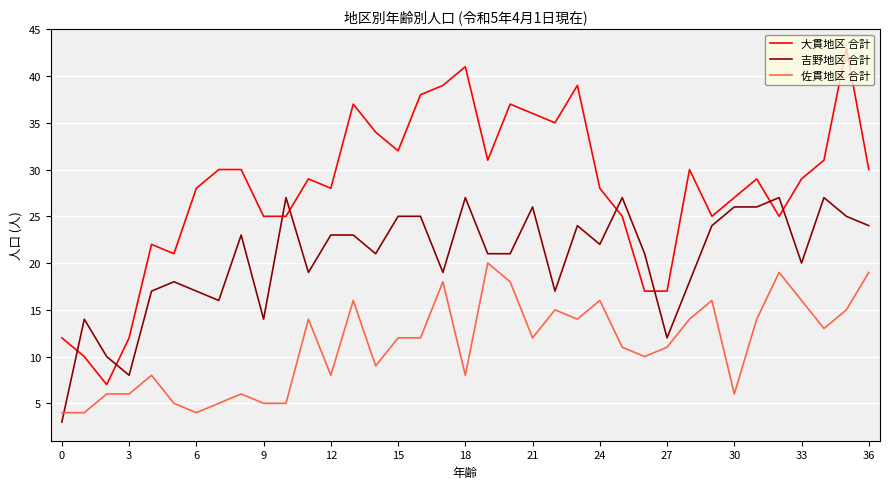

Rank the series by their maximum value, from highest to lowest.

大貫地区 合計, 吉野地区 合計, 佐貫地区 合計